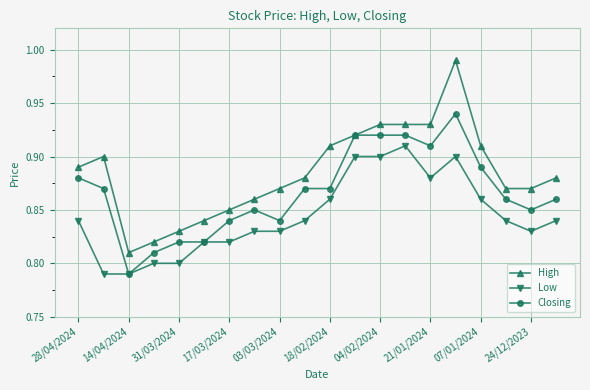

True or false: Closing has more than 1 points higher than both neighbors.

True